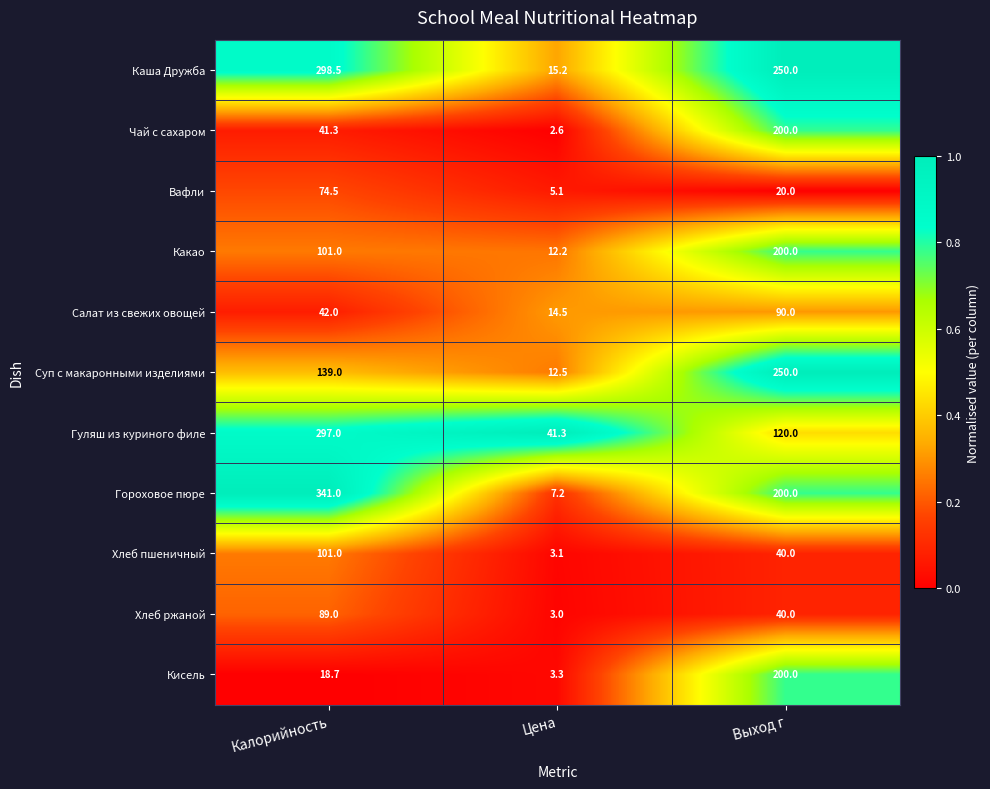

At Цена, list the series in order from largest to smallest.

Гуляш из куриного филе, Каша Дружба, Салат из свежих овощей, Суп с макаронными изделиями, Какао, Гороховое пюре, Вафли, Кисель, Хлеб пшеничный, Хлеб ржаной, Чай с сахаром